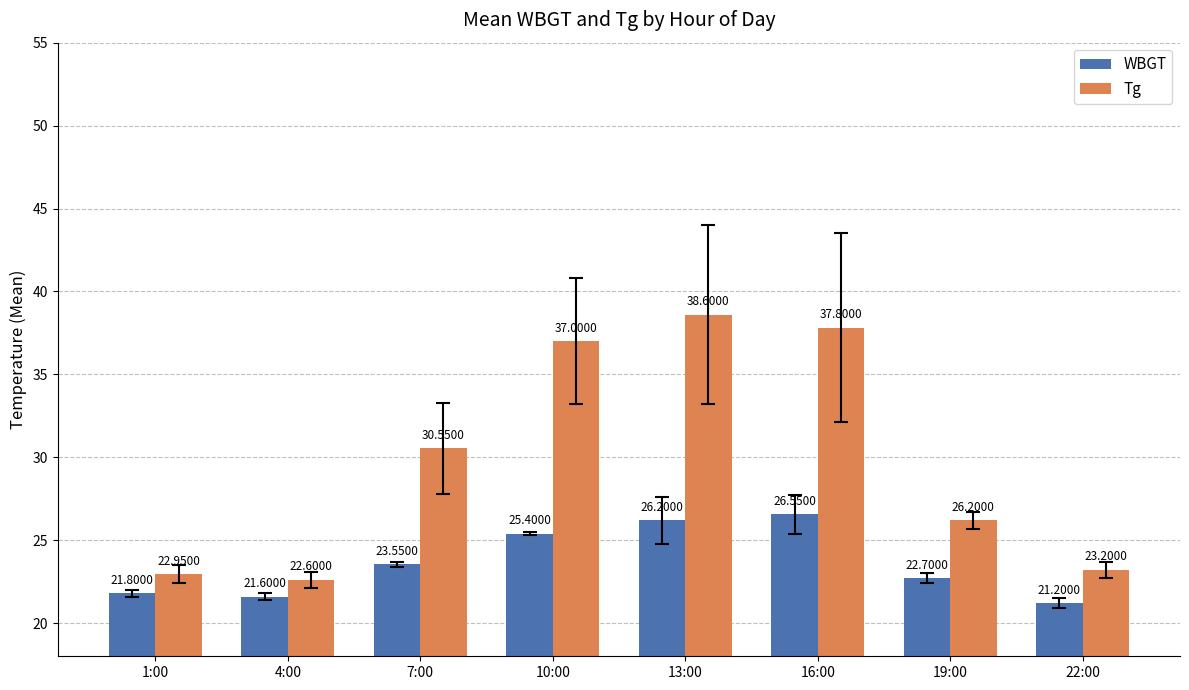

True or false: WBGT has a value of 22.7 at 19:00.

True